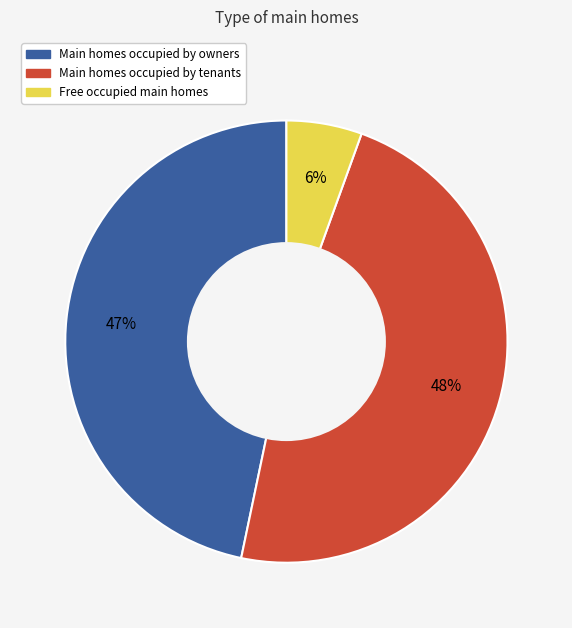

Is there any slice that represents more than half of the pie?

No